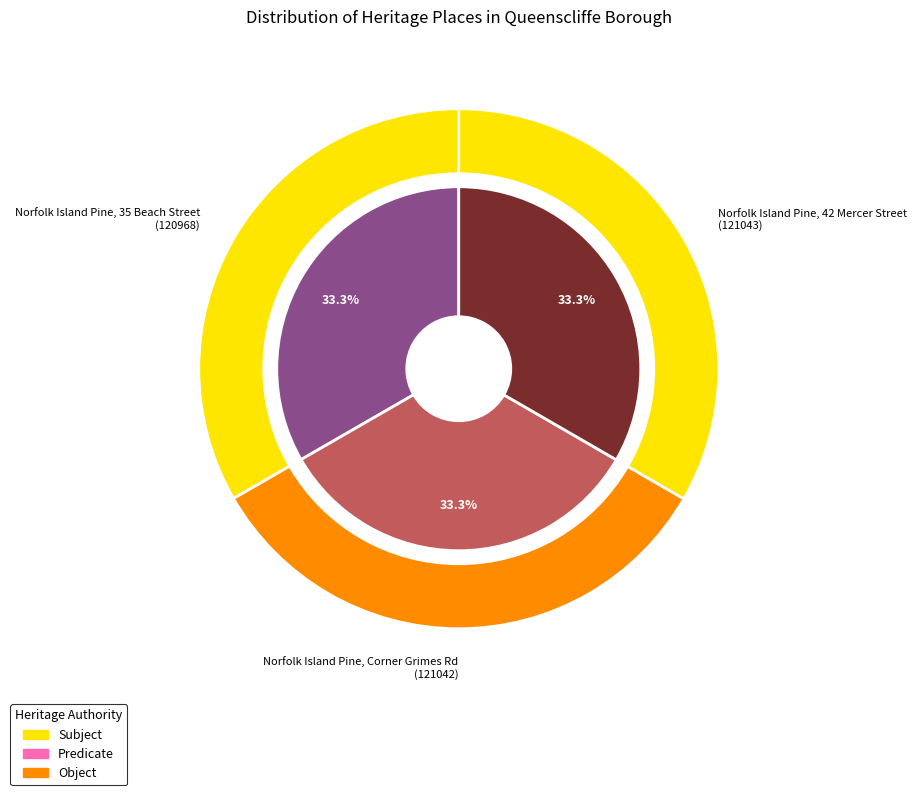

Is there any slice that represents more than half of the pie?

No